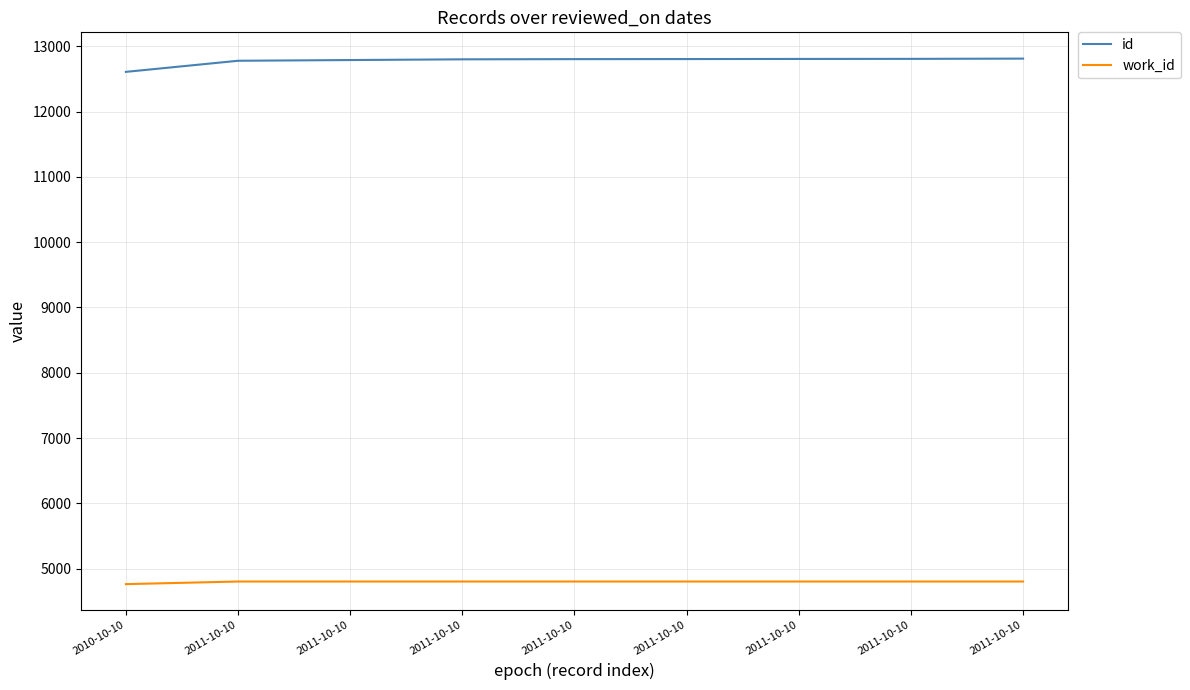

What are all the series names shown in the legend?

id, work_id